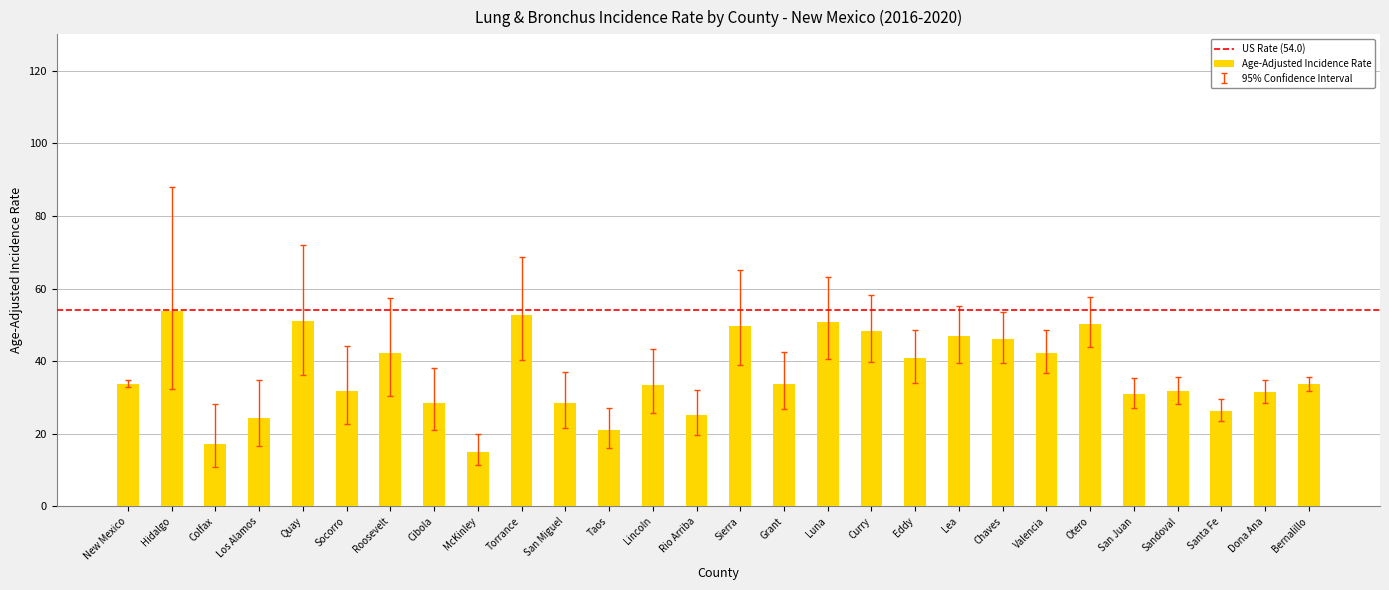

What is the difference between the second highest and minimum values?

37.7